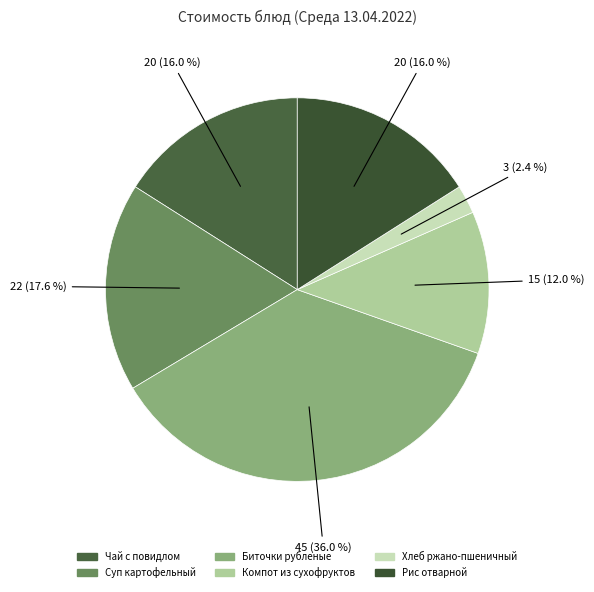

What percentage is NOT represented by Суп картофельный?

82.4%